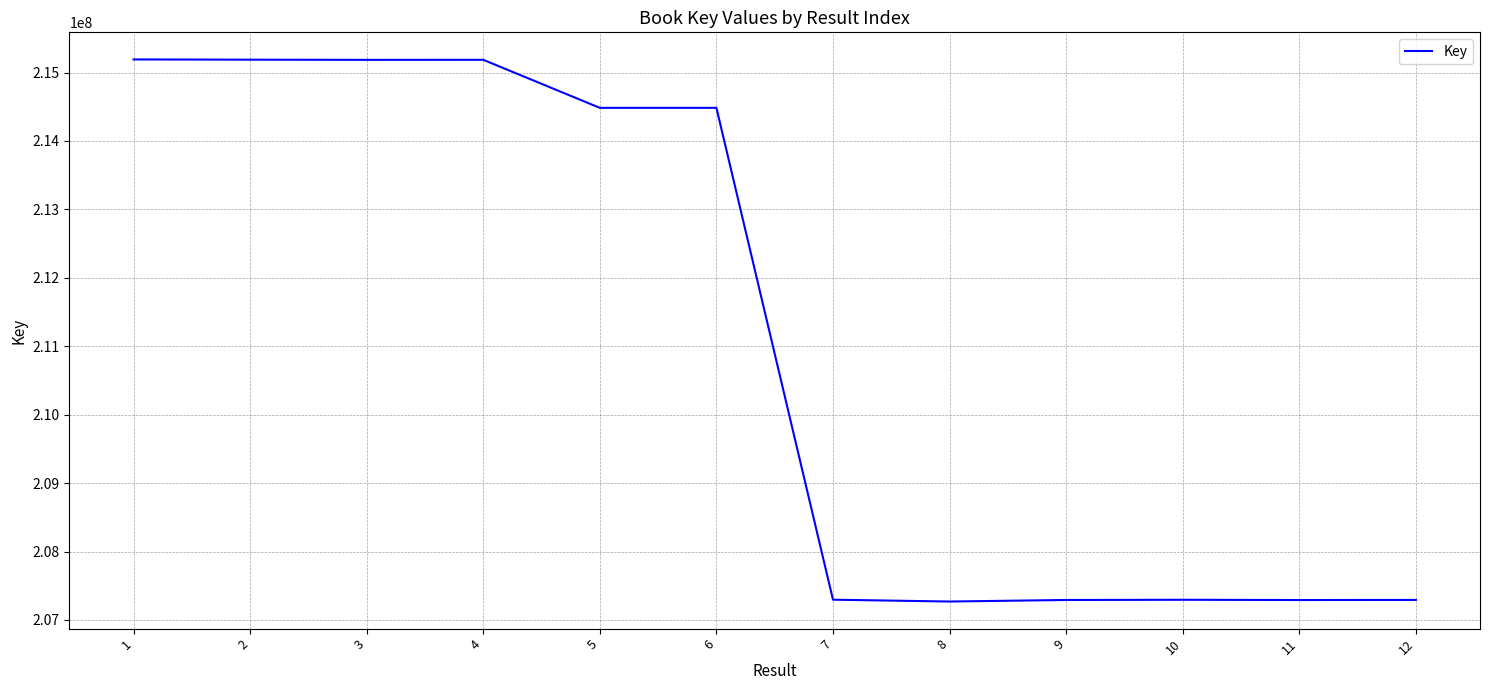

The value at 5 is 103796644. True or false?

False